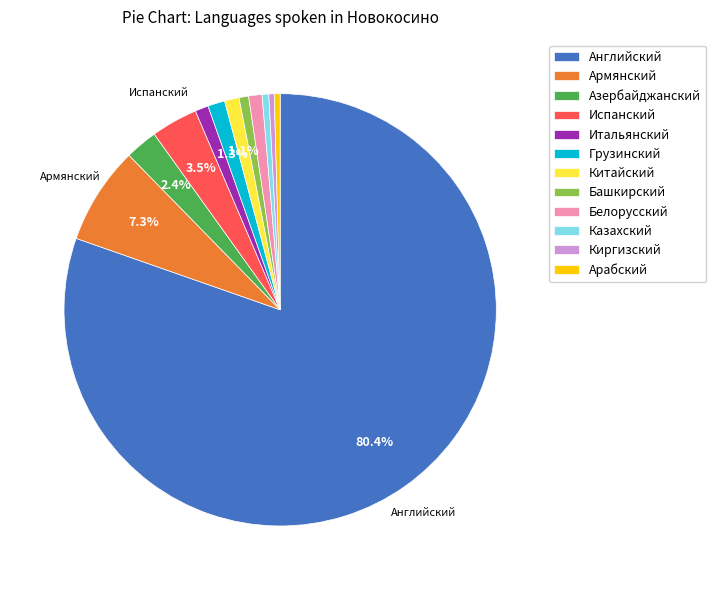

To the nearest percent, what is the average slice percentage?

8%